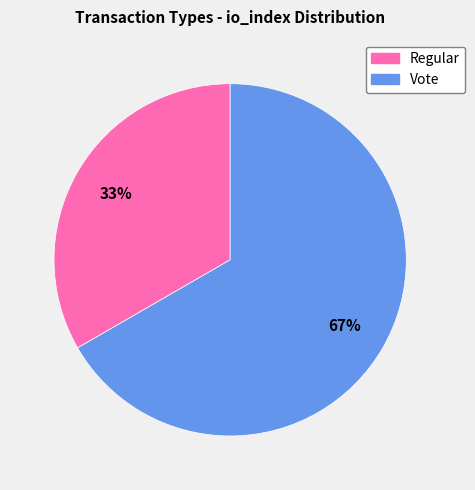

Is the sum of Regular and Vote greater than half?

Yes